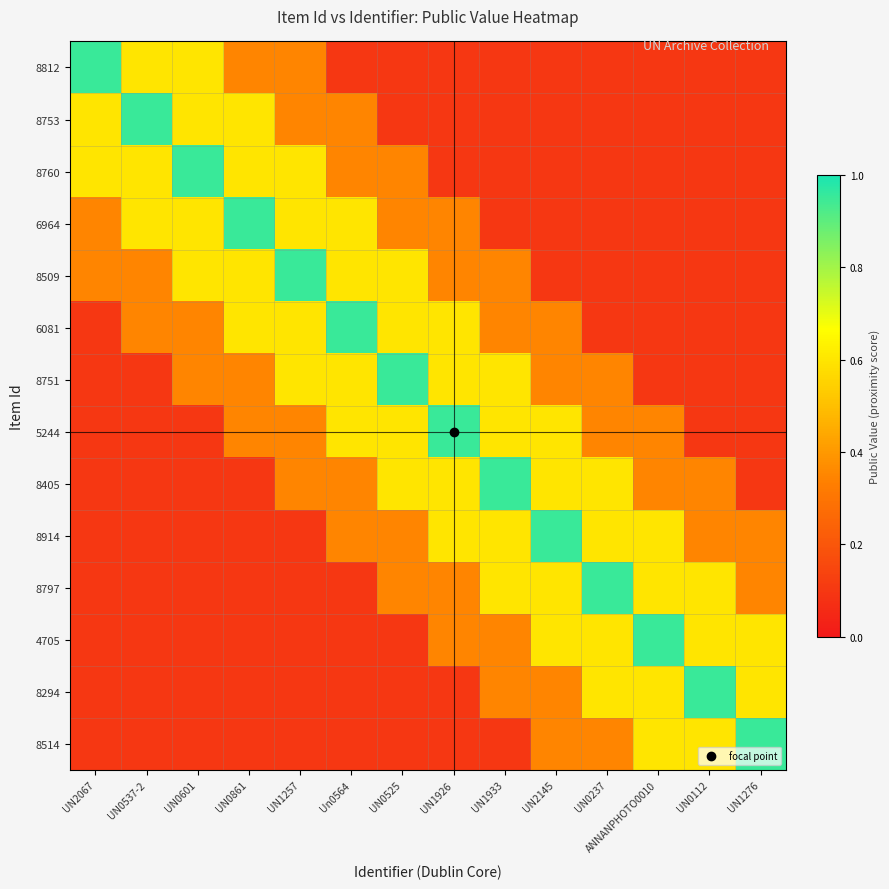

Reading left to right, transcribe all the data shown in this chart.

8812: UN2067=0.9	UN0537-2=0.6	UN0601=0.6	UN0861=0.3	UN1257=0.3	Un0564=0.1	UN0525=0.1	UN1926=0.1	UN1933=0.1	UN2145=0.1	UN0237=0.1	ANNANPHOTO0010=0.1	UN0112=0.1	UN1276=0.1
8753: UN2067=0.6	UN0537-2=0.9	UN0601=0.6	UN0861=0.6	UN1257=0.3	Un0564=0.3	UN0525=0.1	UN1926=0.1	UN1933=0.1	UN2145=0.1	UN0237=0.1	ANNANPHOTO0010=0.1	UN0112=0.1	UN1276=0.1
8760: UN2067=0.6	UN0537-2=0.6	UN0601=0.9	UN0861=0.6	UN1257=0.6	Un0564=0.3	UN0525=0.3	UN1926=0.1	UN1933=0.1	UN2145=0.1	UN0237=0.1	ANNANPHOTO0010=0.1	UN0112=0.1	UN1276=0.1
6964: UN2067=0.3	UN0537-2=0.6	UN0601=0.6	UN0861=0.9	UN1257=0.6	Un0564=0.6	UN0525=0.3	UN1926=0.3	UN1933=0.1	UN2145=0.1	UN0237=0.1	ANNANPHOTO0010=0.1	UN0112=0.1	UN1276=0.1
8509: UN2067=0.3	UN0537-2=0.3	UN0601=0.6	UN0861=0.6	UN1257=0.9	Un0564=0.6	UN0525=0.6	UN1926=0.3	UN1933=0.3	UN2145=0.1	UN0237=0.1	ANNANPHOTO0010=0.1	UN0112=0.1	UN1276=0.1
6081: UN2067=0.1	UN0537-2=0.3	UN0601=0.3	UN0861=0.6	UN1257=0.6	Un0564=0.9	UN0525=0.6	UN1926=0.6	UN1933=0.3	UN2145=0.3	UN0237=0.1	ANNANPHOTO0010=0.1	UN0112=0.1	UN1276=0.1
8751: UN2067=0.1	UN0537-2=0.1	UN0601=0.3	UN0861=0.3	UN1257=0.6	Un0564=0.6	UN0525=0.9	UN1926=0.6	UN1933=0.6	UN2145=0.3	UN0237=0.3	ANNANPHOTO0010=0.1	UN0112=0.1	UN1276=0.1
5244: UN2067=0.1	UN0537-2=0.1	UN0601=0.1	UN0861=0.3	UN1257=0.3	Un0564=0.6	UN0525=0.6	UN1926=0.9	UN1933=0.6	UN2145=0.6	UN0237=0.3	ANNANPHOTO0010=0.3	UN0112=0.1	UN1276=0.1
8405: UN2067=0.1	UN0537-2=0.1	UN0601=0.1	UN0861=0.1	UN1257=0.3	Un0564=0.3	UN0525=0.6	UN1926=0.6	UN1933=0.9	UN2145=0.6	UN0237=0.6	ANNANPHOTO0010=0.3	UN0112=0.3	UN1276=0.1
8914: UN2067=0.1	UN0537-2=0.1	UN0601=0.1	UN0861=0.1	UN1257=0.1	Un0564=0.3	UN0525=0.3	UN1926=0.6	UN1933=0.6	UN2145=0.9	UN0237=0.6	ANNANPHOTO0010=0.6	UN0112=0.3	UN1276=0.3
8797: UN2067=0.1	UN0537-2=0.1	UN0601=0.1	UN0861=0.1	UN1257=0.1	Un0564=0.1	UN0525=0.3	UN1926=0.3	UN1933=0.6	UN2145=0.6	UN0237=0.9	ANNANPHOTO0010=0.6	UN0112=0.6	UN1276=0.3
4705: UN2067=0.1	UN0537-2=0.1	UN0601=0.1	UN0861=0.1	UN1257=0.1	Un0564=0.1	UN0525=0.1	UN1926=0.3	UN1933=0.3	UN2145=0.6	UN0237=0.6	ANNANPHOTO0010=0.9	UN0112=0.6	UN1276=0.6
8294: UN2067=0.1	UN0537-2=0.1	UN0601=0.1	UN0861=0.1	UN1257=0.1	Un0564=0.1	UN0525=0.1	UN1926=0.1	UN1933=0.3	UN2145=0.3	UN0237=0.6	ANNANPHOTO0010=0.6	UN0112=0.9	UN1276=0.6
8514: UN2067=0.1	UN0537-2=0.1	UN0601=0.1	UN0861=0.1	UN1257=0.1	Un0564=0.1	UN0525=0.1	UN1926=0.1	UN1933=0.1	UN2145=0.3	UN0237=0.3	ANNANPHOTO0010=0.6	UN0112=0.6	UN1276=0.9